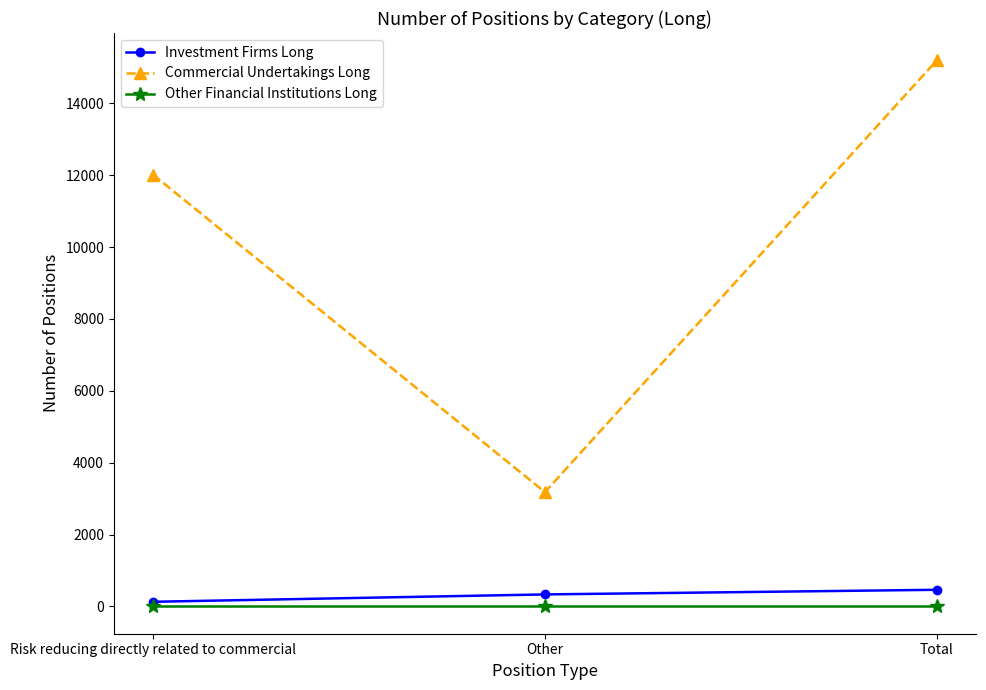

List the series in order of their peak value, lowest first.

Other Financial Institutions Long, Investment Firms Long, Commercial Undertakings Long